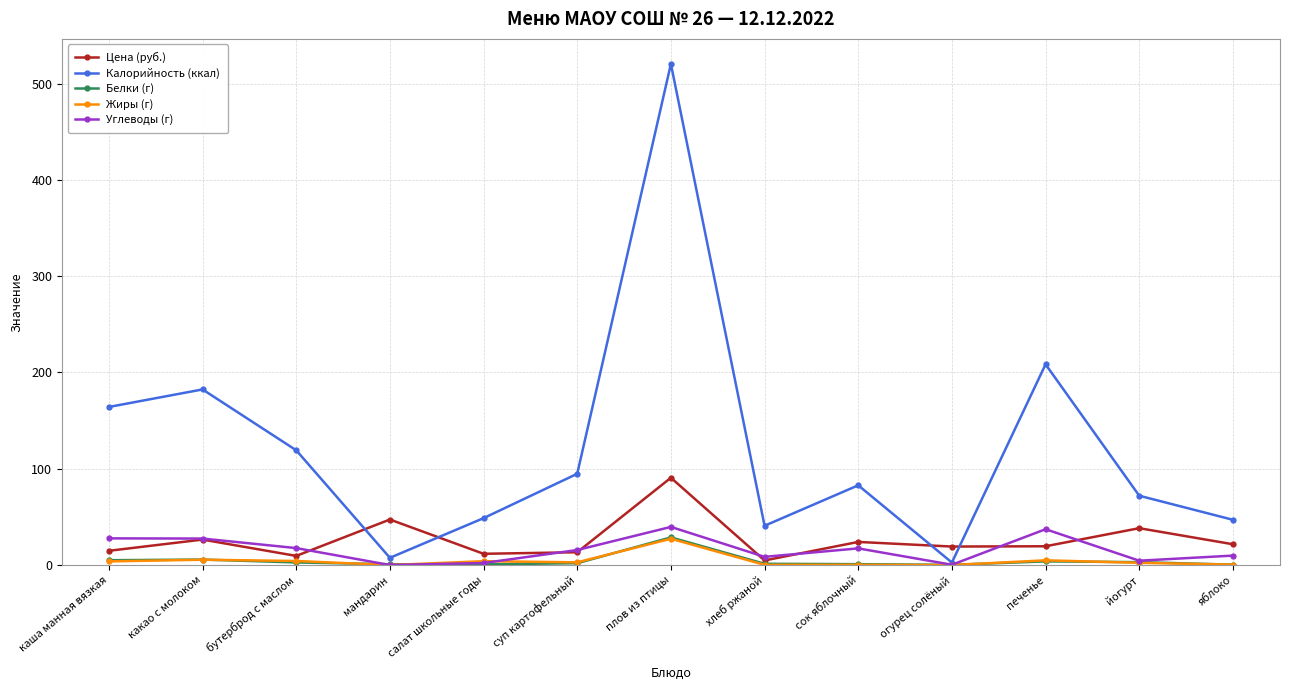

What is the greatest value displayed?

520.5